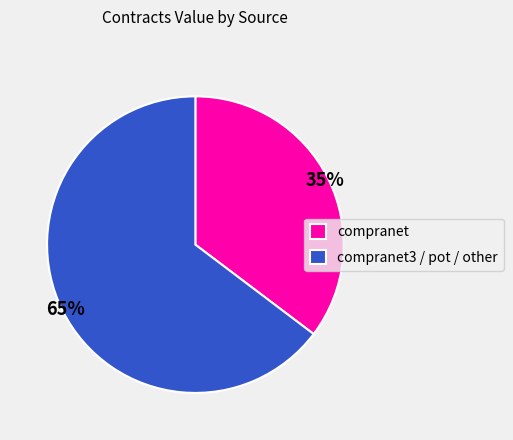

Count the number of slices in the pie.

2